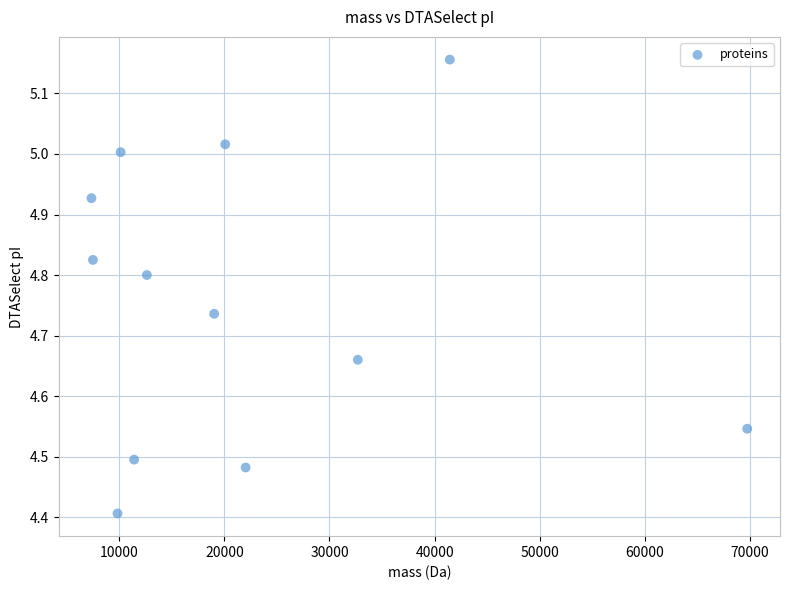

What is the average X value?

21987.4